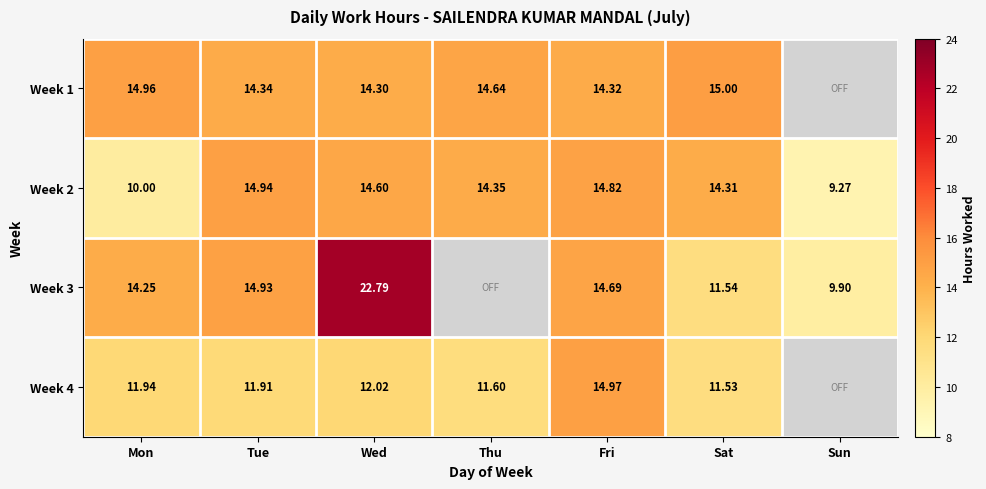

Is the value of Week 1 at Thu greater than the value of Week 3 at Sun?

Yes